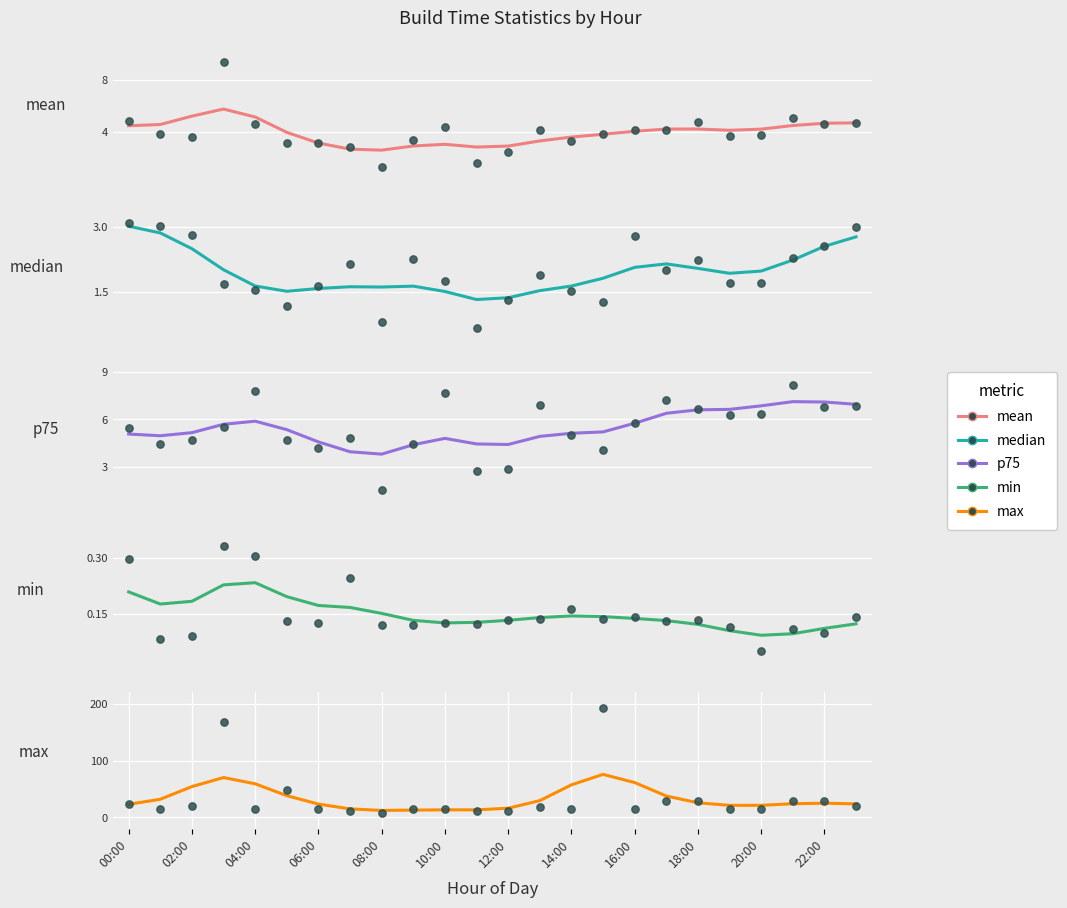

Which series contains the lowest Y value?

min